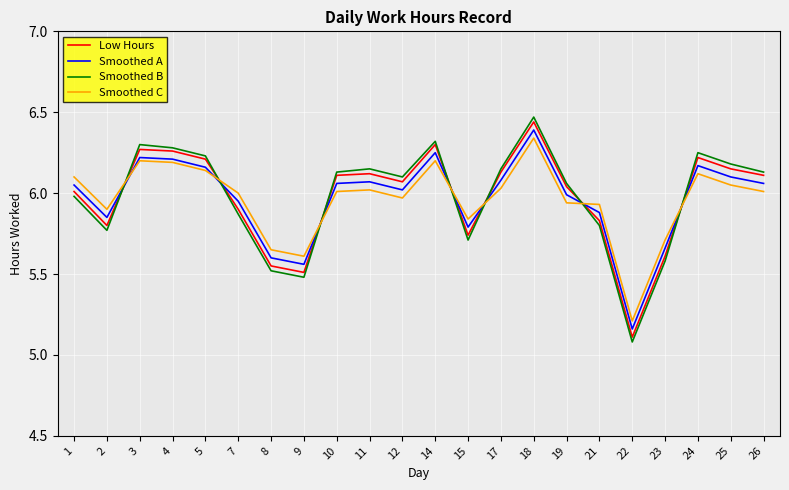

What is the total value across all series at 26?

24.3